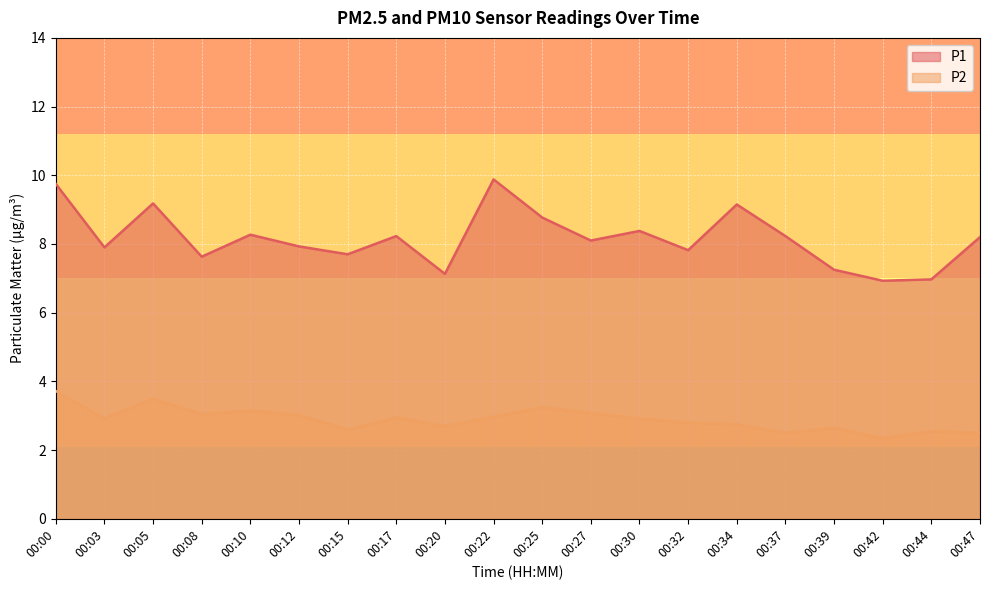

List the series in order of their peak value, lowest first.

P2, P1